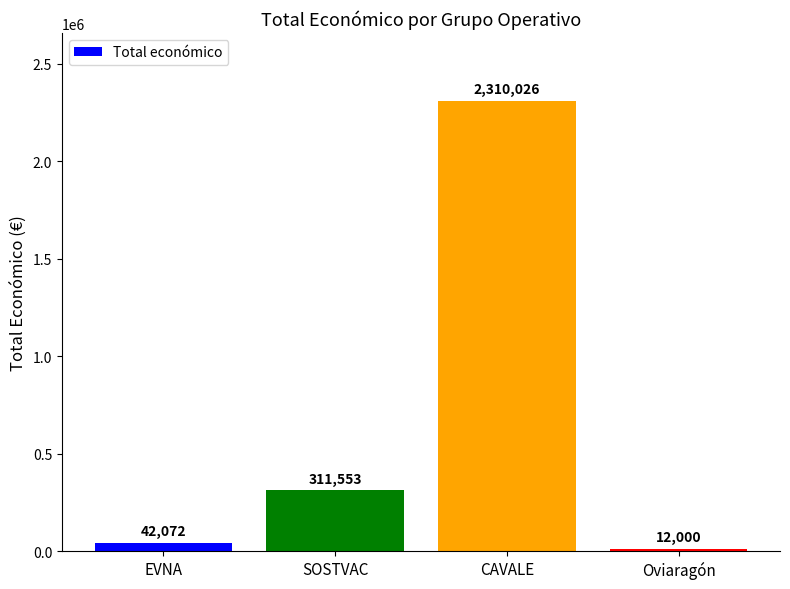

What is the greatest value displayed?

2310026